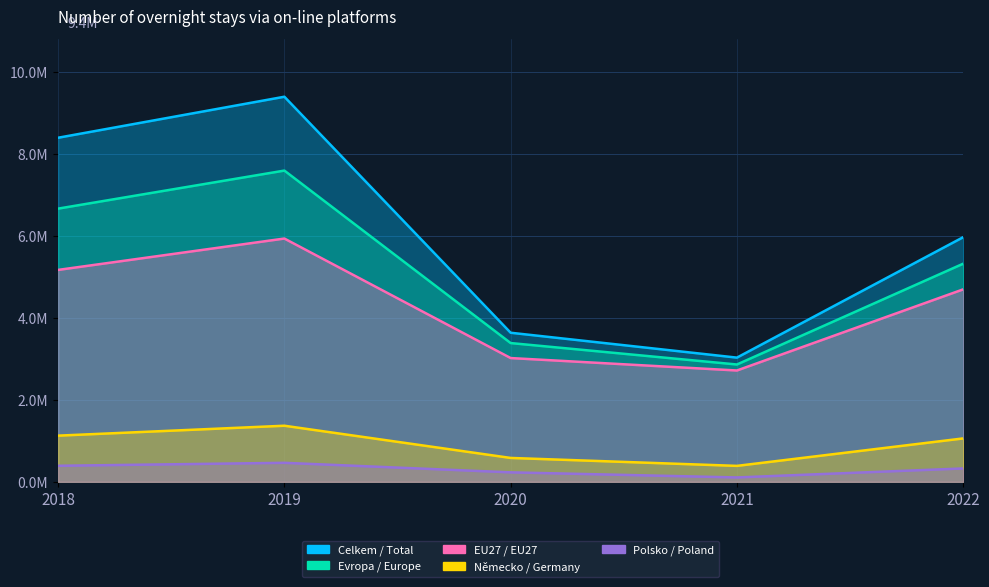

What are all the series names shown in the legend?

Celkem / Total, Evropa / Europe, EU27 / EU27, Německo / Germany, Polsko / Poland